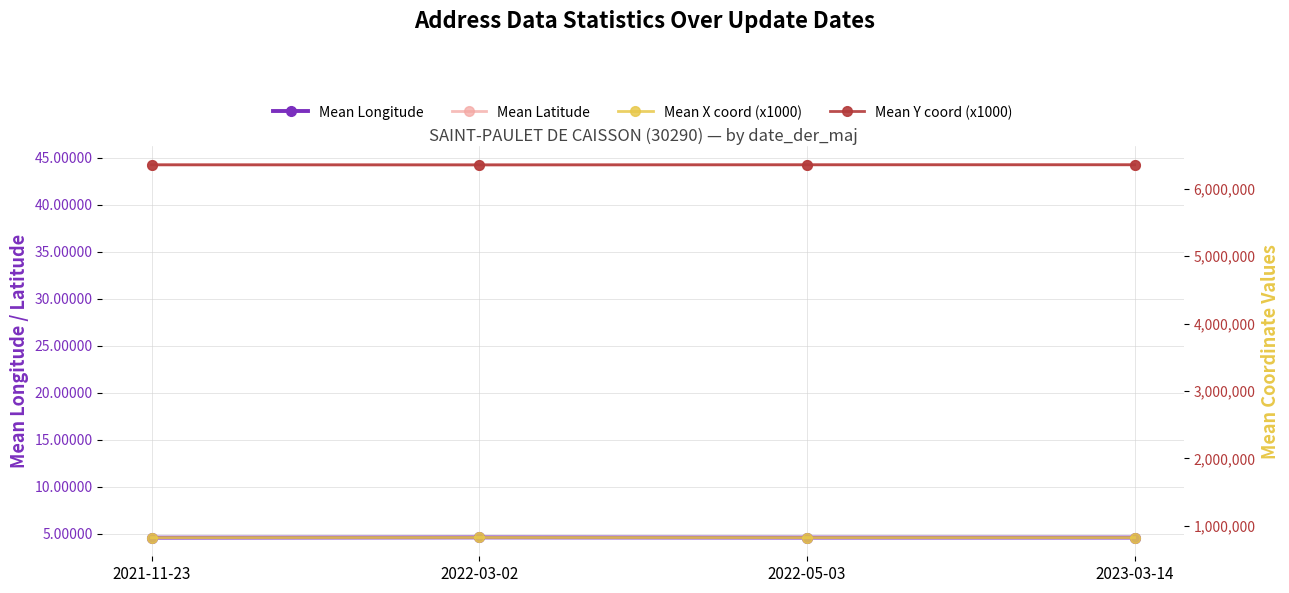

True or false: Mean Y coord (x1000) and Mean Latitude cross at least once.

False